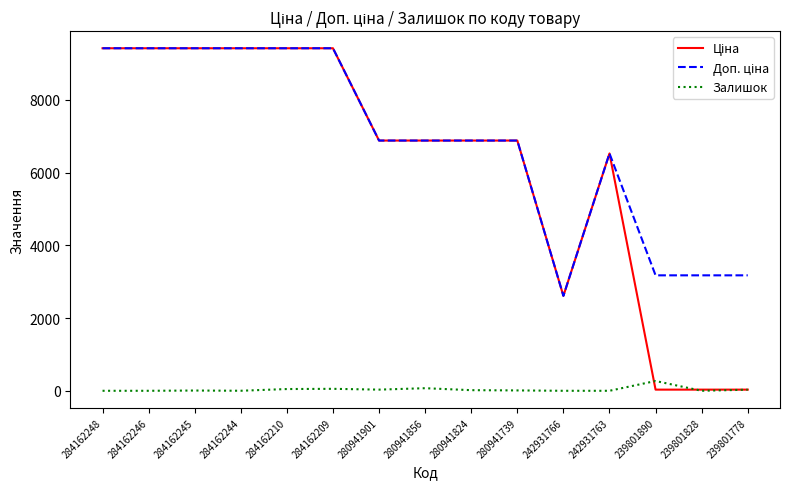

What is the total value across all series at 284162246?

18833.7